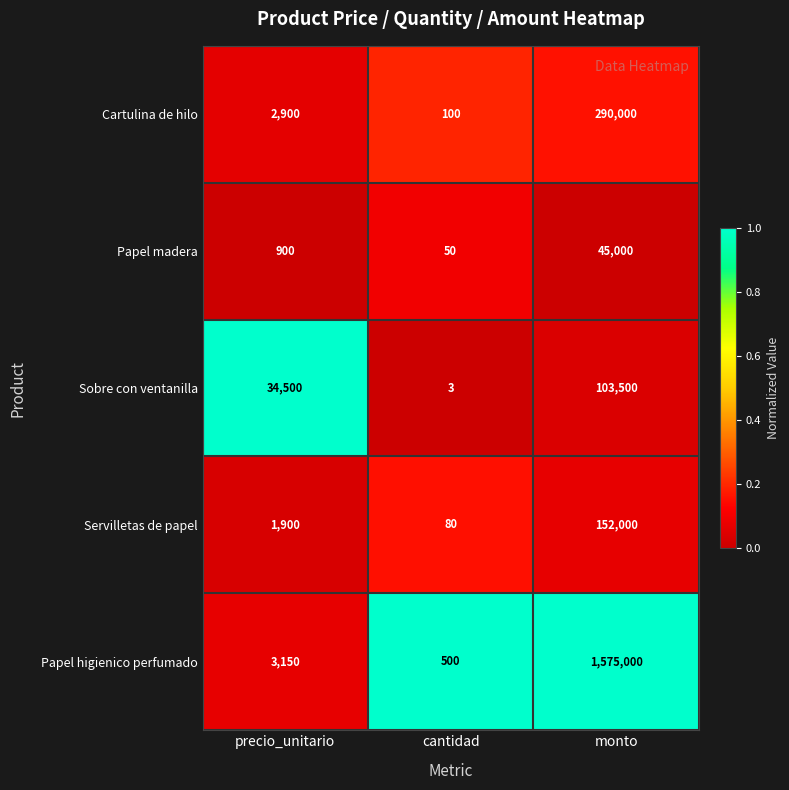

Reading left to right, list all the values displayed in this chart.

Cartulina de hilo: precio_unitario=2900	cantidad=100	monto=290000
Papel madera: precio_unitario=900	cantidad=50	monto=45000
Sobre con ventanilla: precio_unitario=34500	cantidad=3	monto=103500
Servilletas de papel: precio_unitario=1900	cantidad=80	monto=152000
Papel higienico perfumado: precio_unitario=3150	cantidad=500	monto=1575000